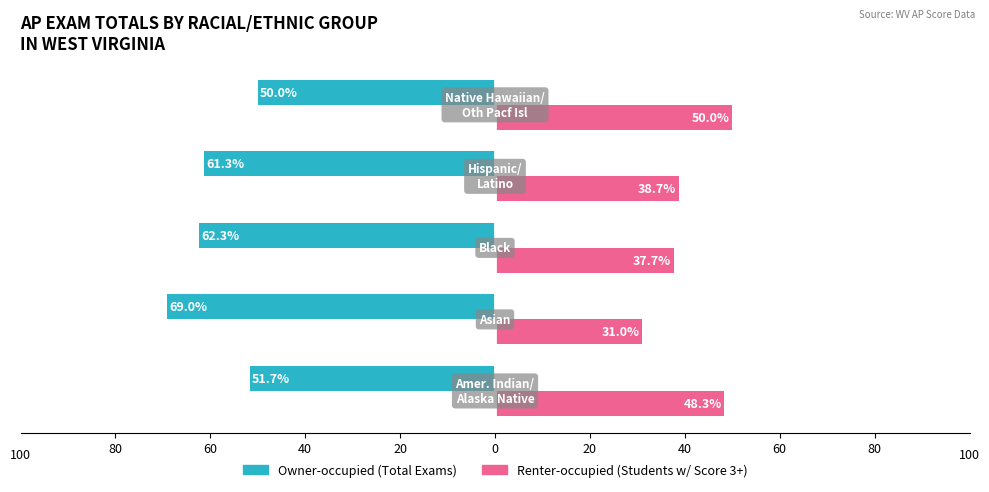

Reading left to right, list all the values displayed in this chart.

Owner-occupied: -51.7	-69.0	-62.3	-61.3	-50.0
Renter-occupied: 48.3	31.0	37.7	38.7	50.0